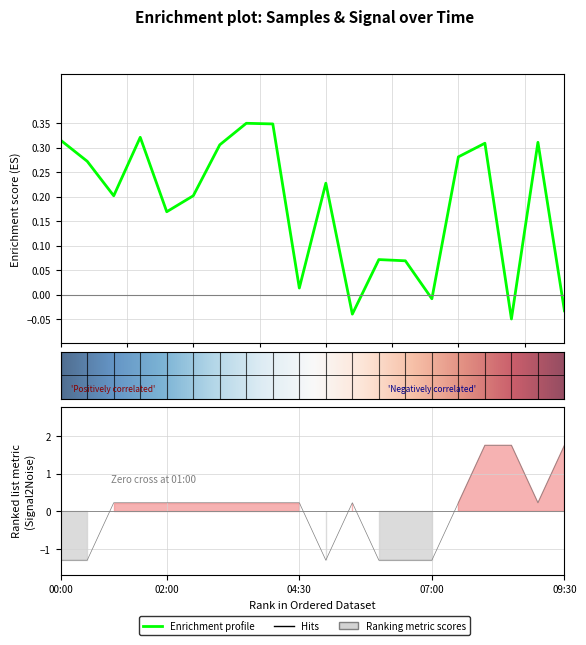

Reading left to right, extract all data points from this chart.

Samples: 0.3	0.3	0.2	0.3	0.2	0.2	0.3	0.4	0.3	0.0	0.2	-0.0	0.1	0.1	-0.0	0.3	0.3	-0.1	0.3	-0.0
Signal: -1.3	-1.3	0.2	0.2	0.2	0.2	0.2	0.2	0.2	0.2	-1.3	0.2	-1.3	-1.3	-1.3	0.2	1.8	1.8	0.2	1.8